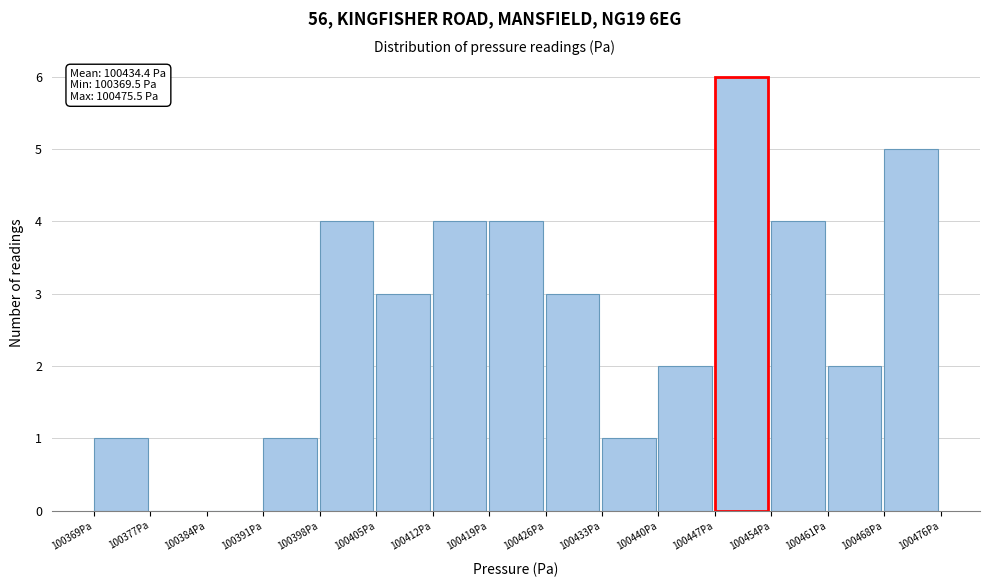

Which range on the x-axis has the tallest bar?

100447 to 100454